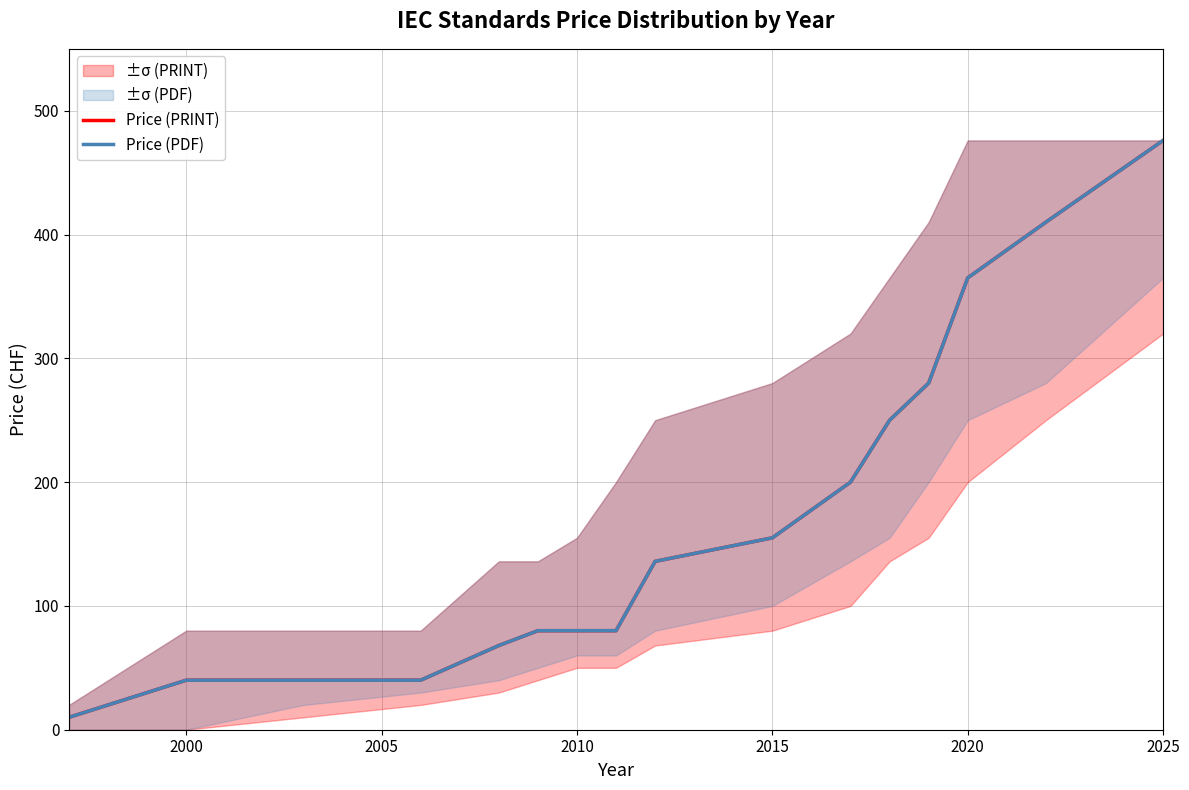

What is the difference between the second highest and minimum values in the Price (PDF) series?

400